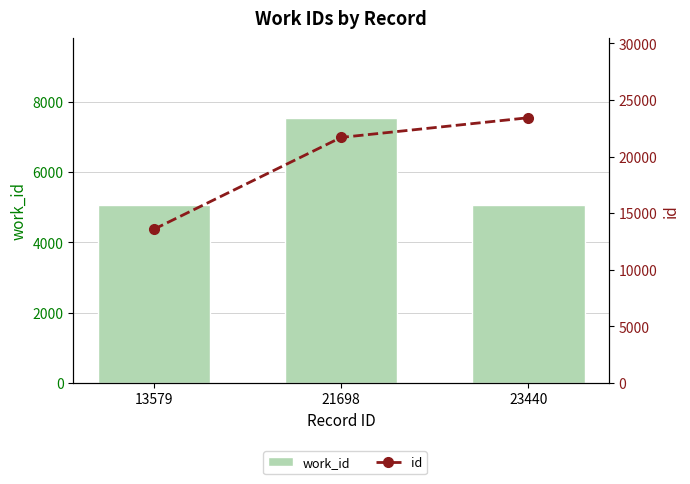

The work_id series shows 5063 at 13579. True or false?

True